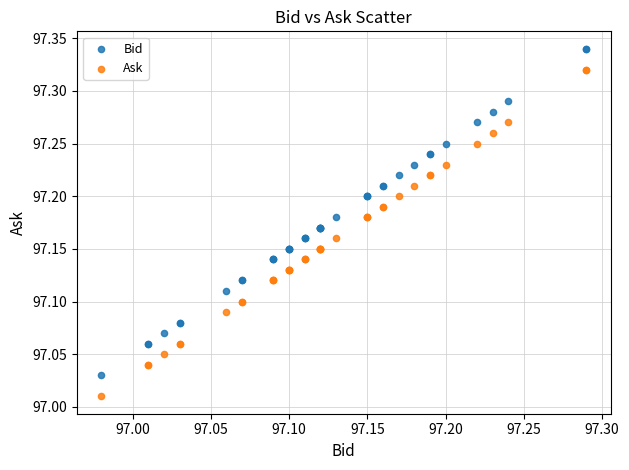

Which series contains the lowest Y value?

Ask